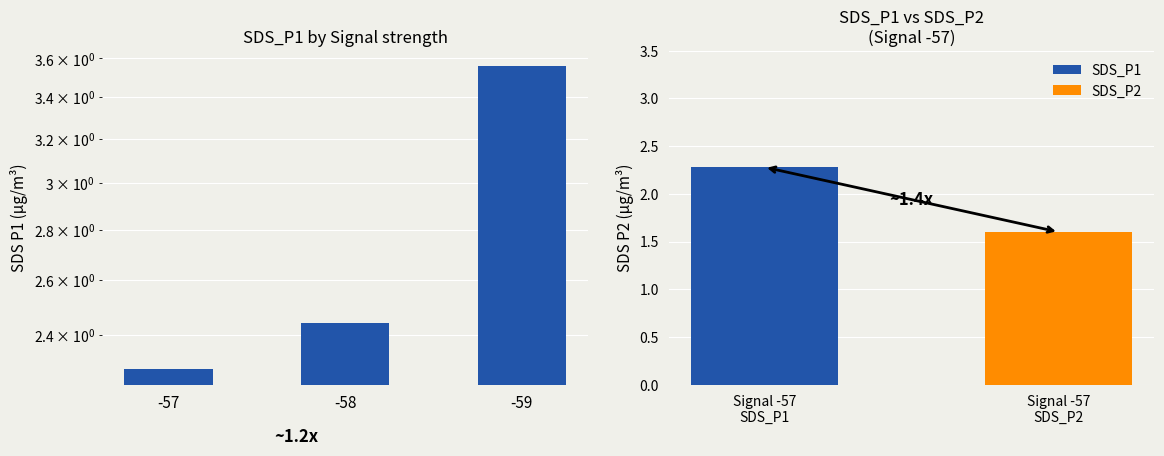

Between -57 and -58, which is larger?

-58